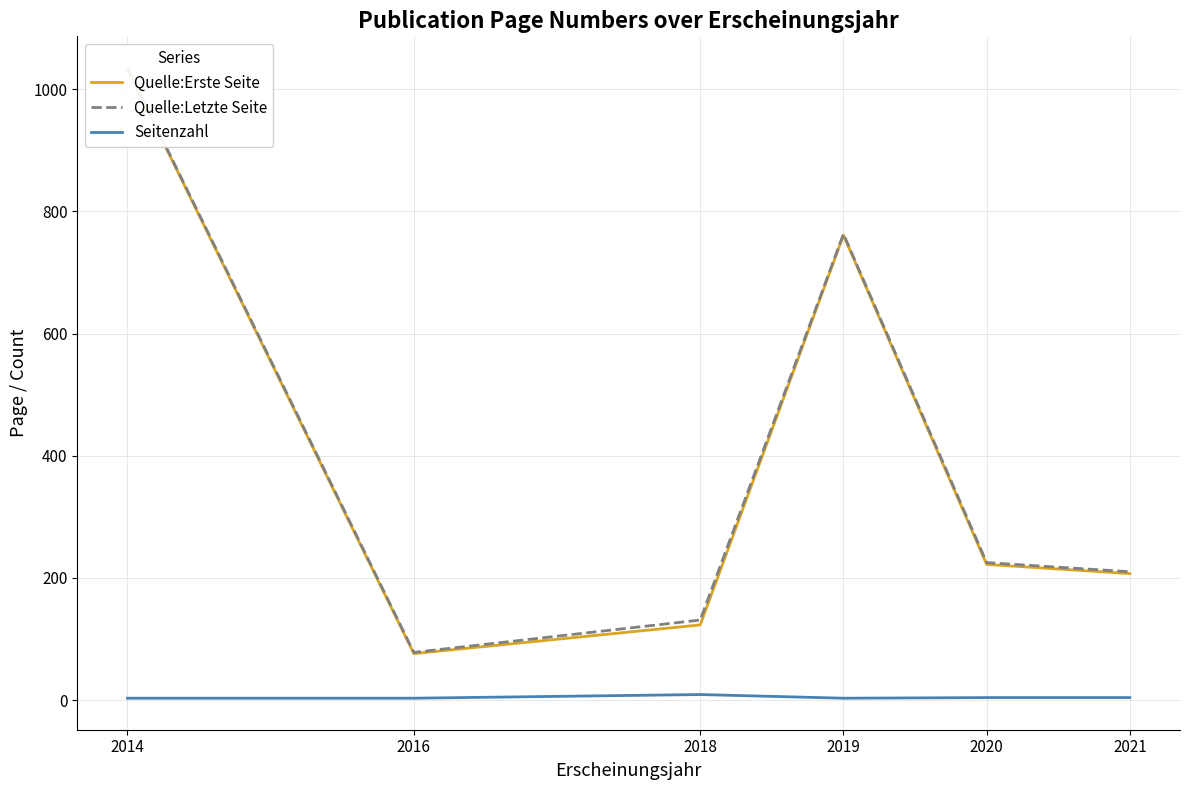

Is it true that Quelle:Erste Seite equals 673 at 2014?

False